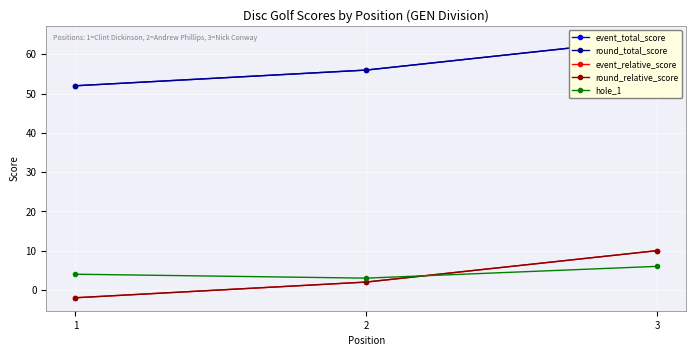

What is the difference between the maximum and minimum values in the round_total_score series?

12